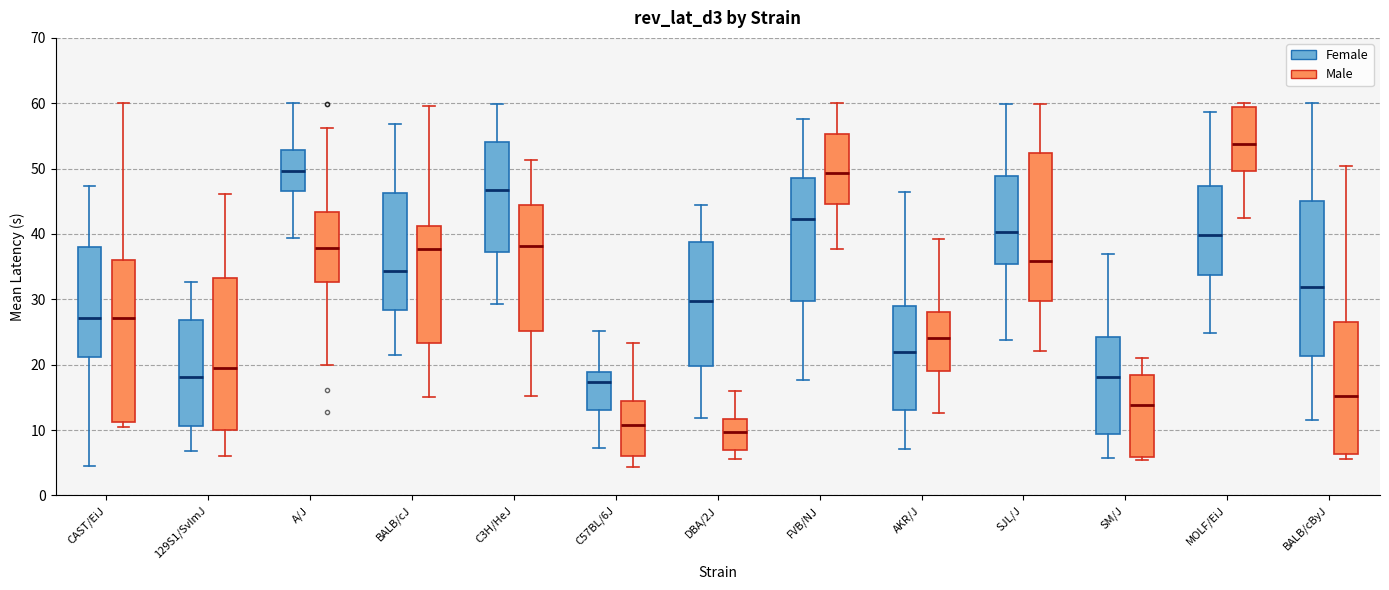

Reading left to right, transcribe this box plot: for each box, give where its median line is, the range the box spans, and where its two whiskers end, as read against the y-axis. The values are not printed on the chart, so give them approximately, as read against the axis.

CAST/EiJ (Female): median 27, box 21 to 38, whiskers 5 to 47
CAST/EiJ (Male): median 27, box 11 to 36, whiskers 10 to 60
129S1/SvImJ (Female): median 18, box 11 to 27, whiskers 7 to 33
129S1/SvImJ (Male): median 20, box 10 to 33, whiskers 6 to 46
A/J (Female): median 50, box 47 to 53, whiskers 39 to 60
A/J (Male): median 38, box 33 to 43, whiskers 20 to 56
BALB/cJ (Female): median 34, box 28 to 46, whiskers 21 to 57
BALB/cJ (Male): median 38, box 23 to 41, whiskers 15 to 60
C3H/HeJ (Female): median 47, box 37 to 54, whiskers 29 to 60
C3H/HeJ (Male): median 38, box 25 to 44, whiskers 15 to 51
C57BL/6J (Female): median 17, box 13 to 19, whiskers 7 to 25
C57BL/6J (Male): median 11, box 6 to 14, whiskers 4 to 23
DBA/2J (Female): median 30, box 20 to 39, whiskers 12 to 44
DBA/2J (Male): median 10, box 7 to 12, whiskers 6 to 16
FVB/NJ (Female): median 42, box 30 to 49, whiskers 18 to 58
FVB/NJ (Male): median 49, box 45 to 55, whiskers 38 to 60
AKR/J (Female): median 22, box 13 to 29, whiskers 7 to 46
AKR/J (Male): median 24, box 19 to 28, whiskers 13 to 39
SJL/J (Female): median 40, box 35 to 49, whiskers 24 to 60
SJL/J (Male): median 36, box 30 to 52, whiskers 22 to 60
SM/J (Female): median 18, box 9 to 24, whiskers 6 to 37
SM/J (Male): median 14, box 6 to 18, whiskers 5 to 21
MOLF/EiJ (Female): median 40, box 34 to 47, whiskers 25 to 59
MOLF/EiJ (Male): median 54, box 50 to 59, whiskers 43 to 60
BALB/cByJ (Female): median 32, box 21 to 45, whiskers 12 to 60
BALB/cByJ (Male): median 15, box 6 to 27, whiskers 6 (just below the box's lower edge) to 50